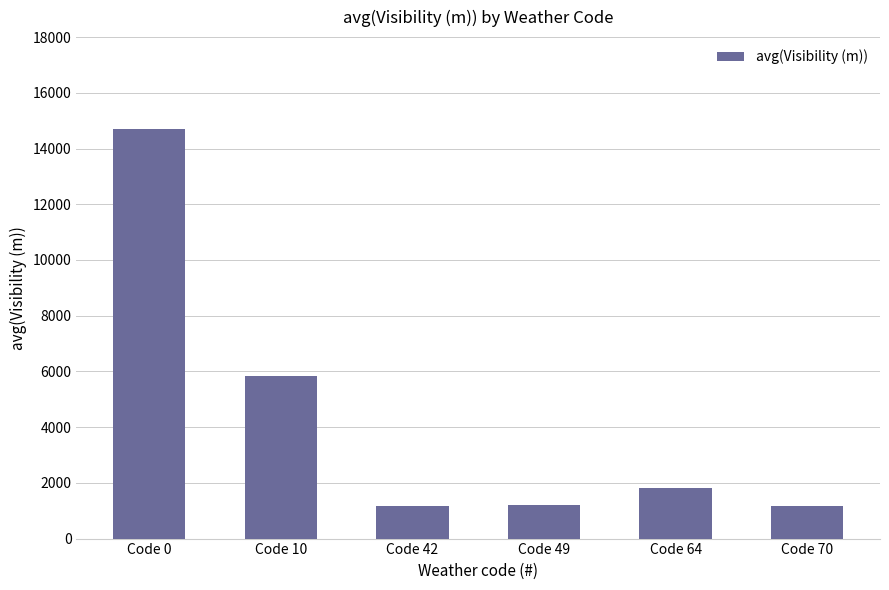

What is the value of the 3rd bar from the left?

1172